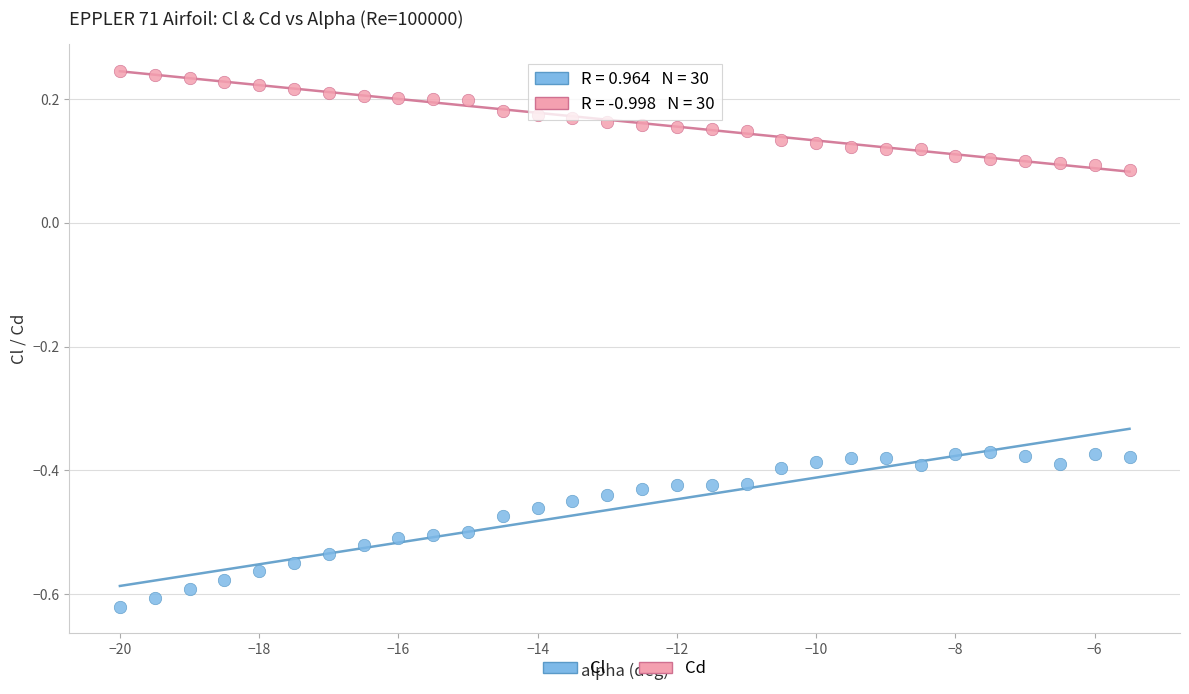

Across all data points, what is the range of X values (max minus min)?

14.5